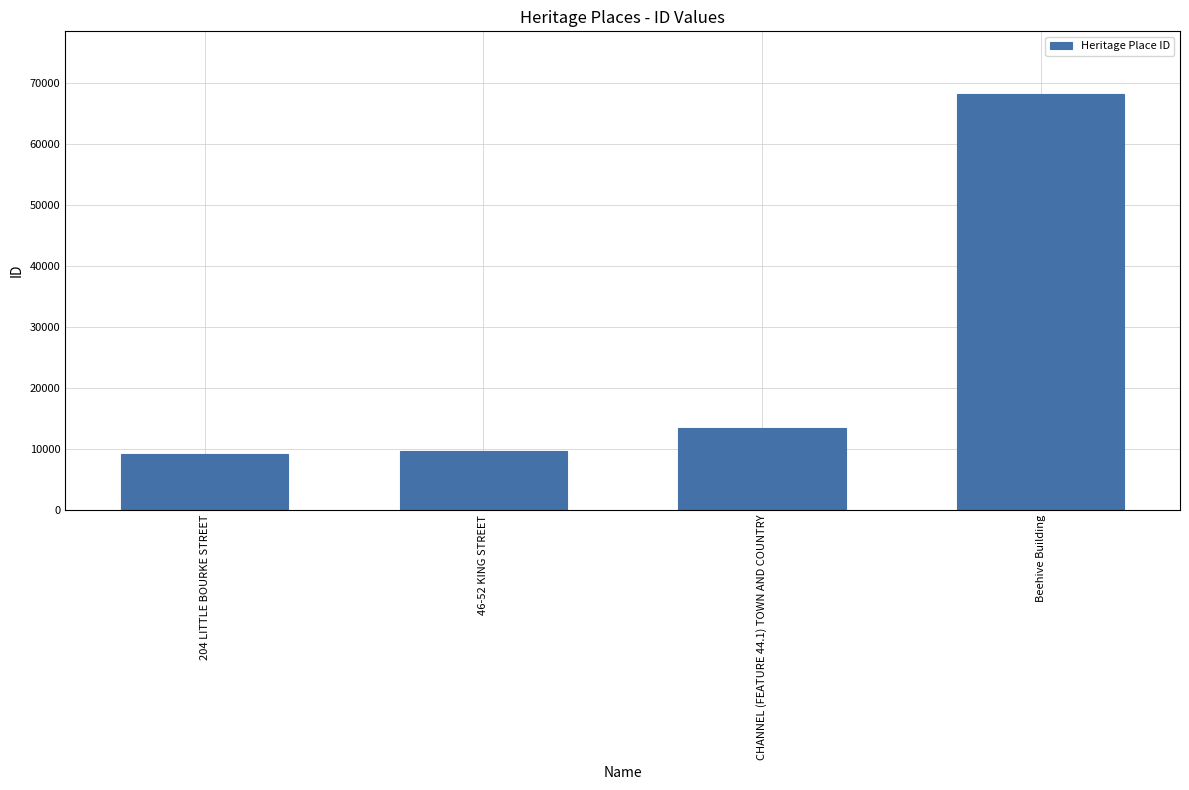

Which label corresponds to the largest value in the chart?

Beehive Building